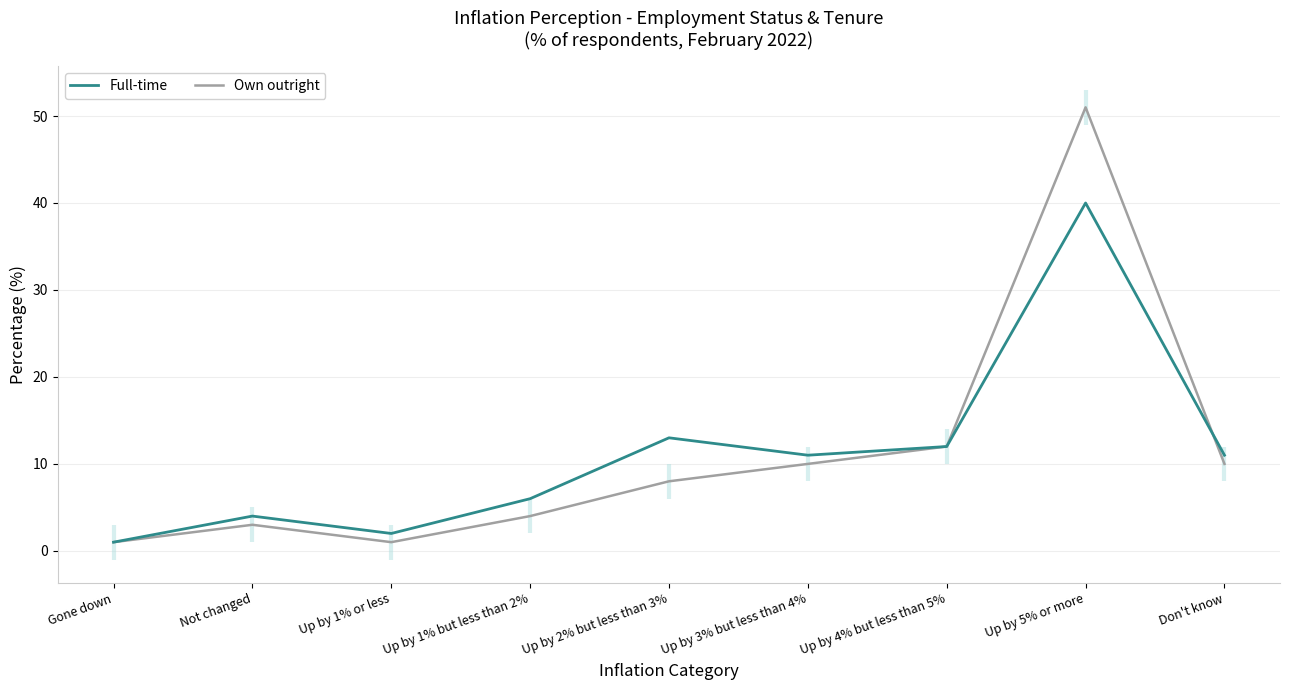

What is the difference between the second highest and second lowest values in the Full-time series?

11